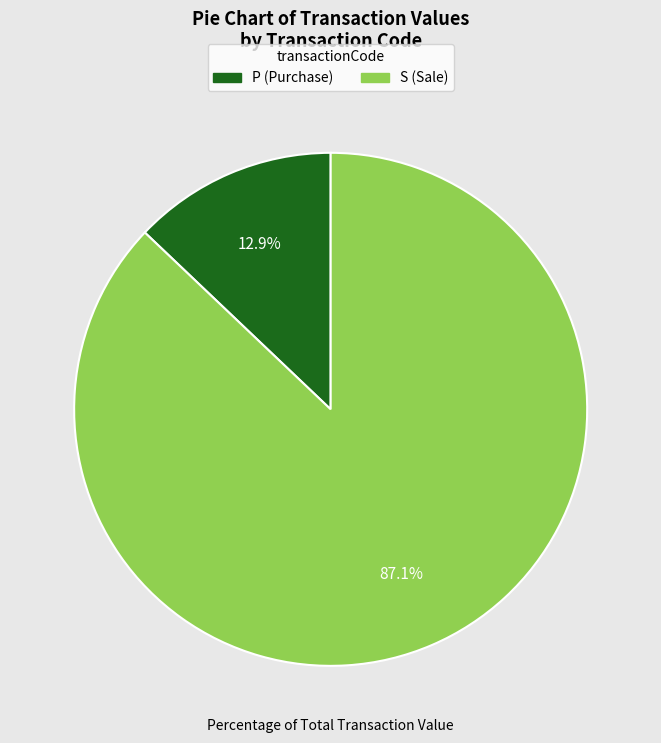

Is there a majority slice in this chart?

Yes